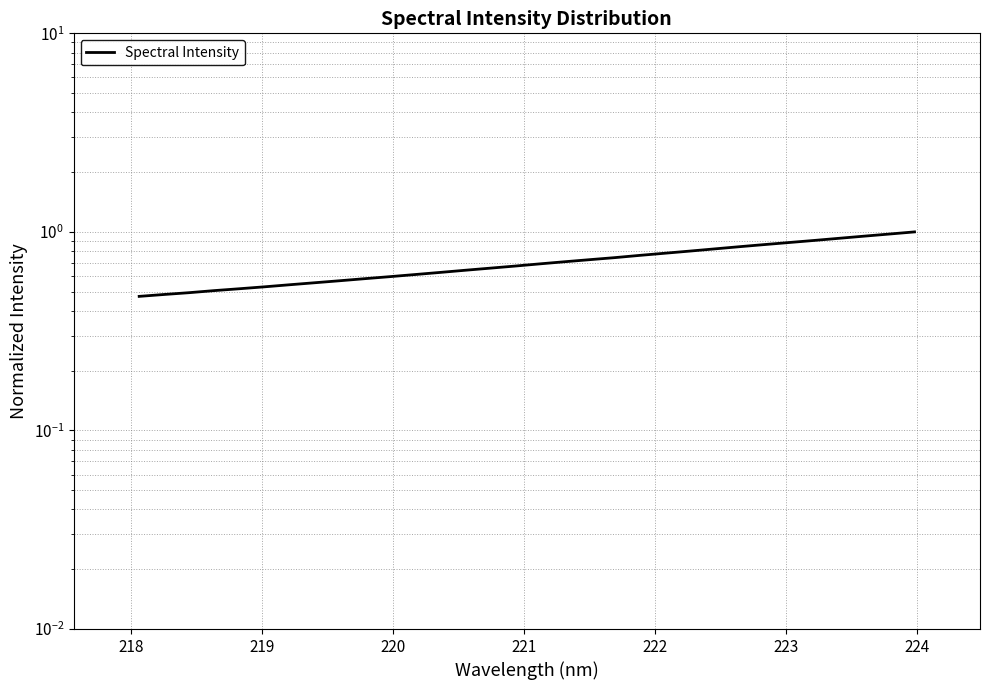

What is the sum of all values?

22.4